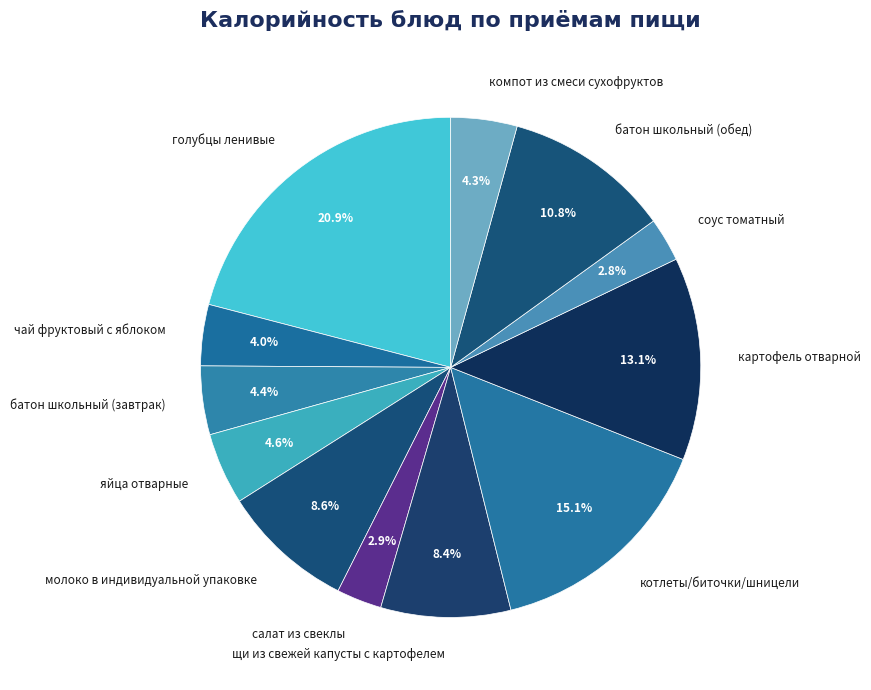

Which has a higher value, картофель отварной or батон школьный (обед)?

картофель отварной